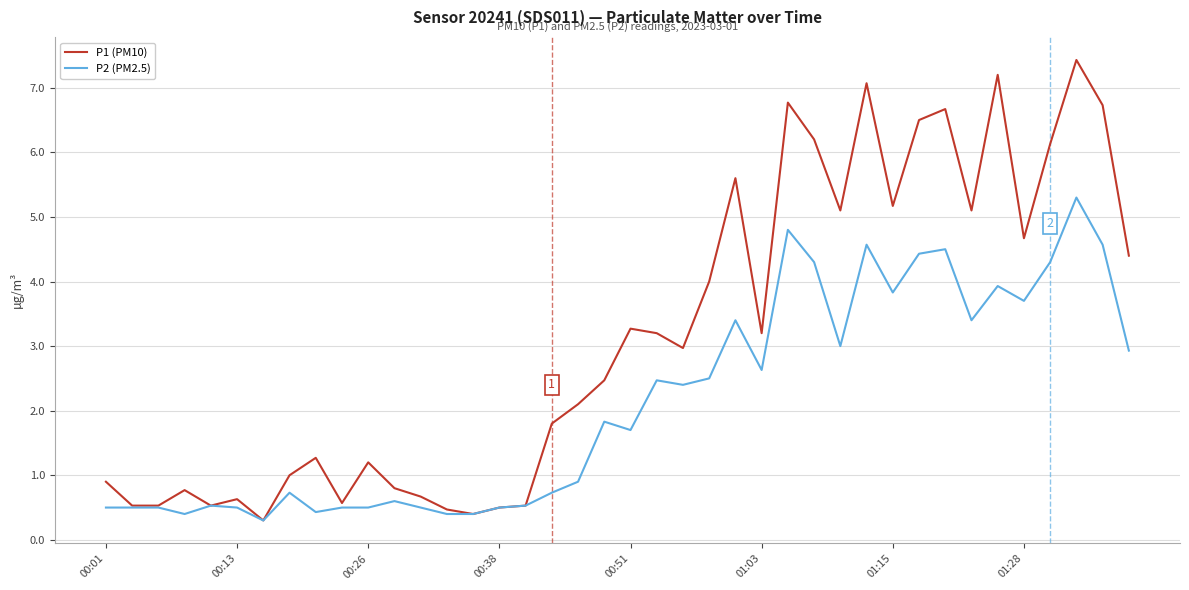

Rank the series by their average value, from lowest to highest.

P2 (PM2.5), P1 (PM10)